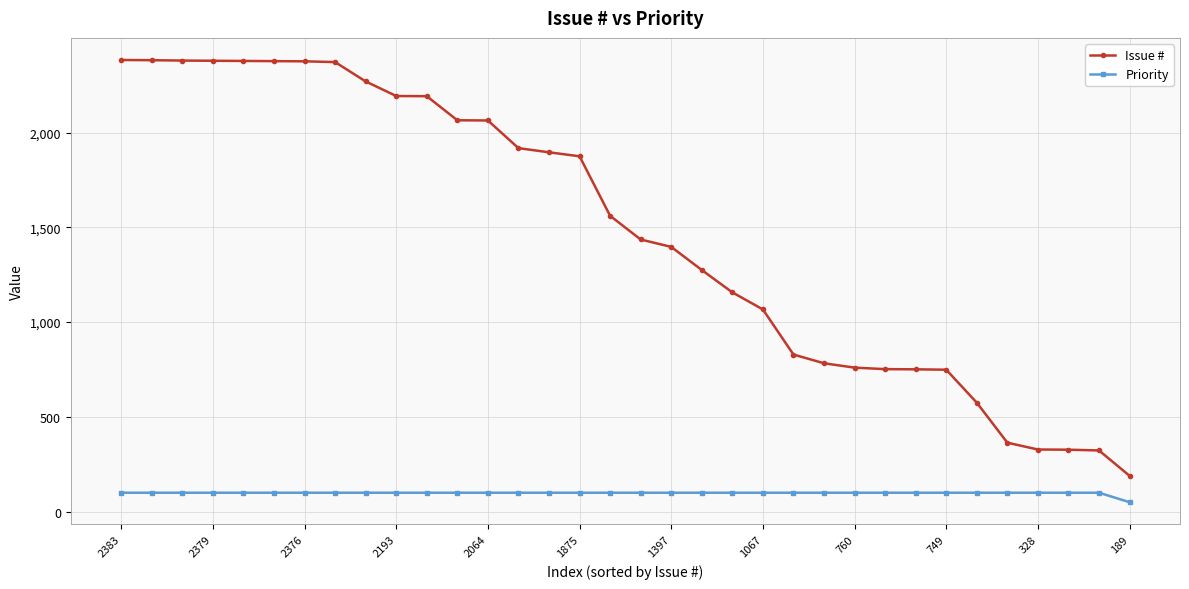

What is the average value of the Priority series?

99